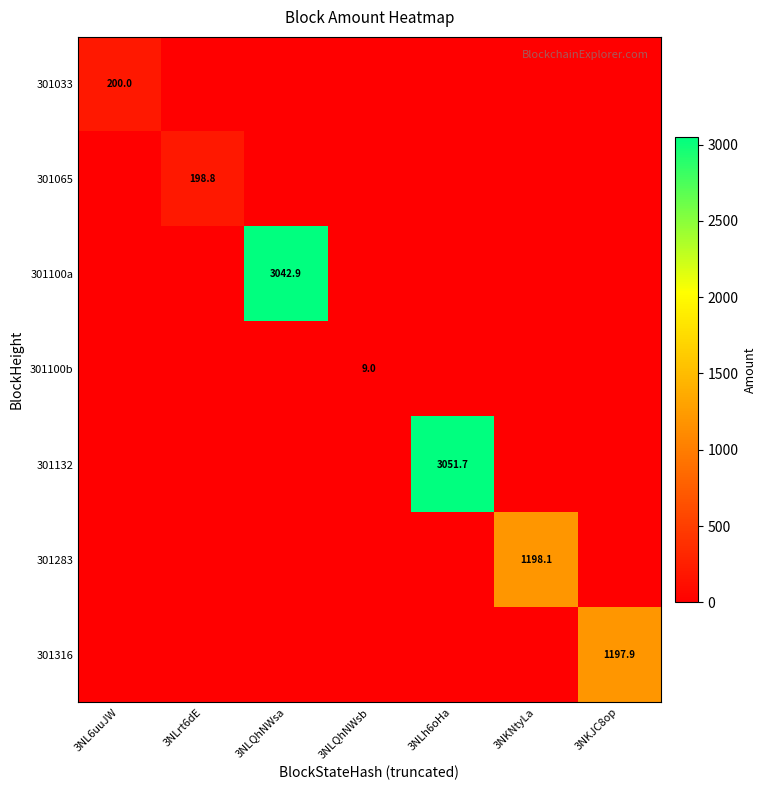

Where is 301065 nearest to the value 99?

3NL6uuJW